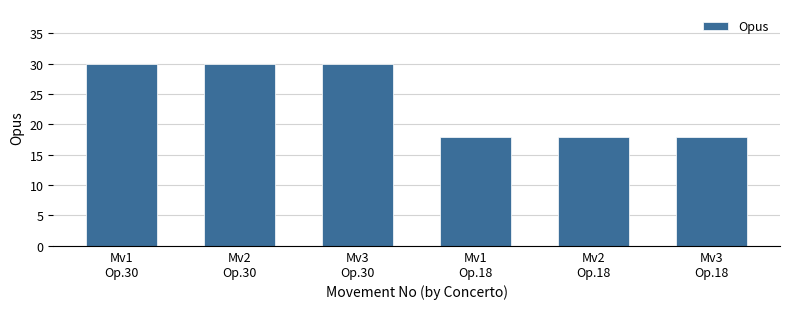

Reading left to right, transcribe all the data shown in this chart.

Mv1
Op.30=30	Mv2
Op.30=30	Mv3
Op.30=30	Mv1
Op.18=18	Mv2
Op.18=18	Mv3
Op.18=18